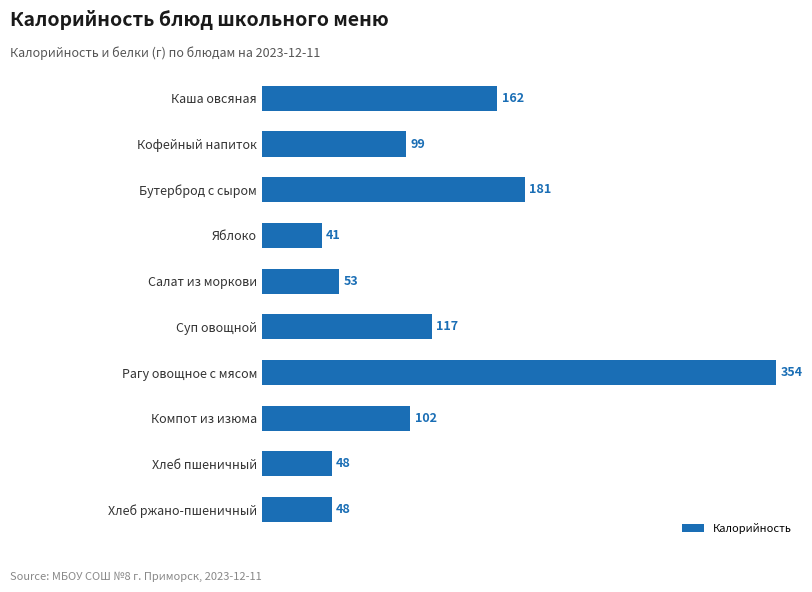

At which category does the chart reach its minimum across all series?

Яблоко